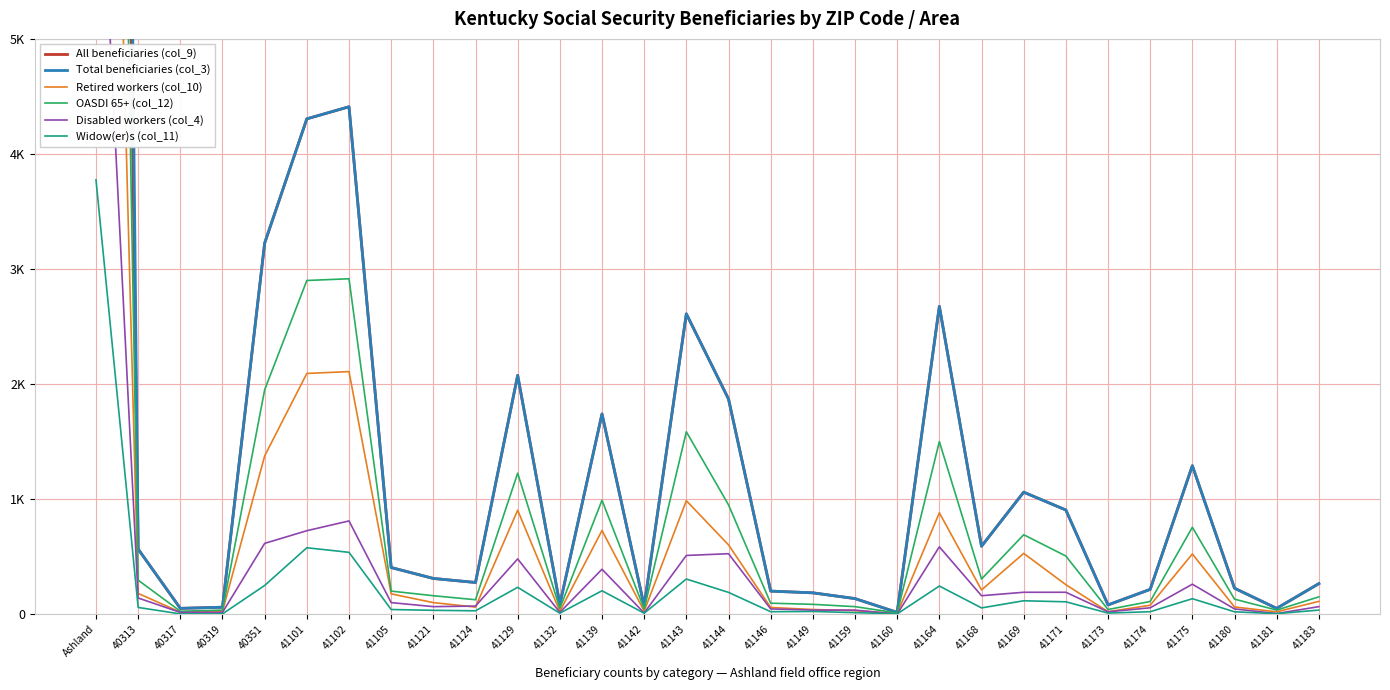

True or false: Retired workers (col_10) and OASDI 65+ (col_12) cross at least once.

False